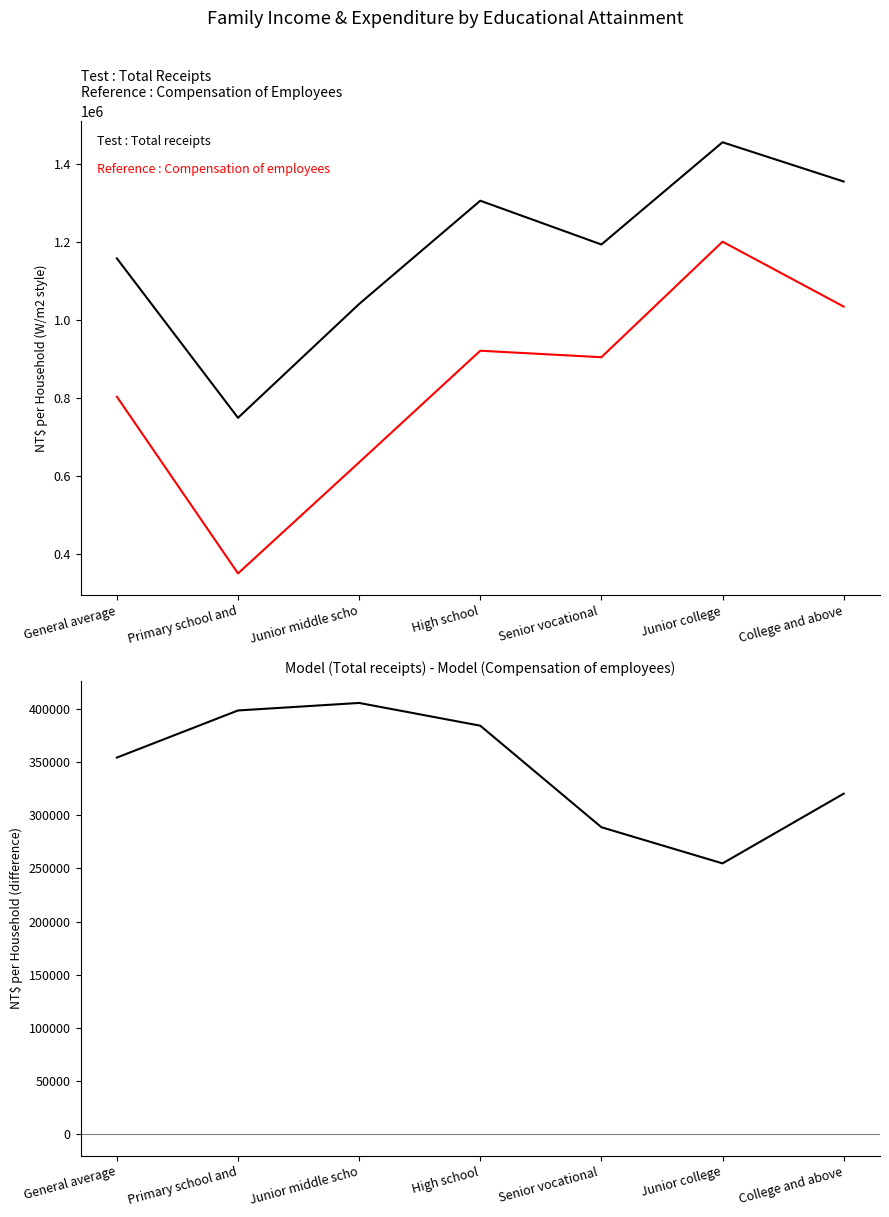

True or false: Compensation of employees and Total receipts intersect in this chart.

False